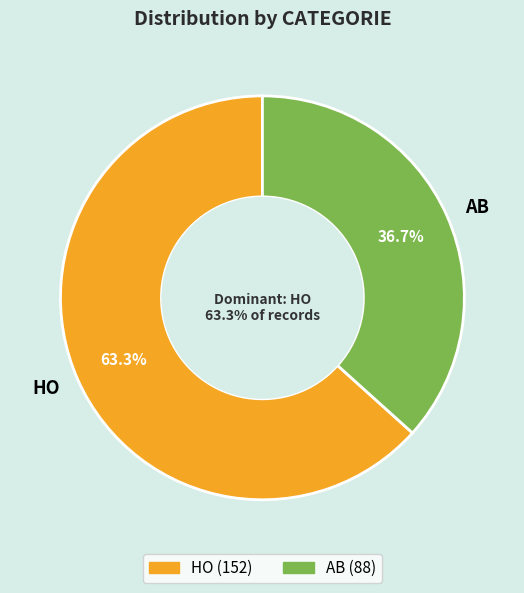

Is it true that AB is 37% of the pie?

True